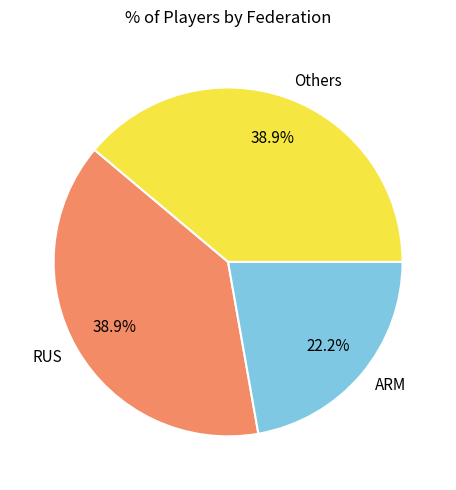

How many segments does this pie chart have?

3